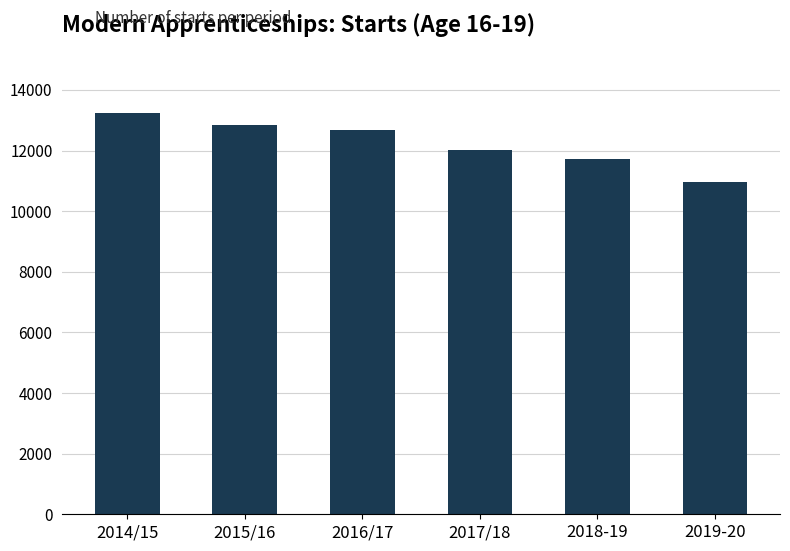

What is the difference between the second highest and minimum values?

1874